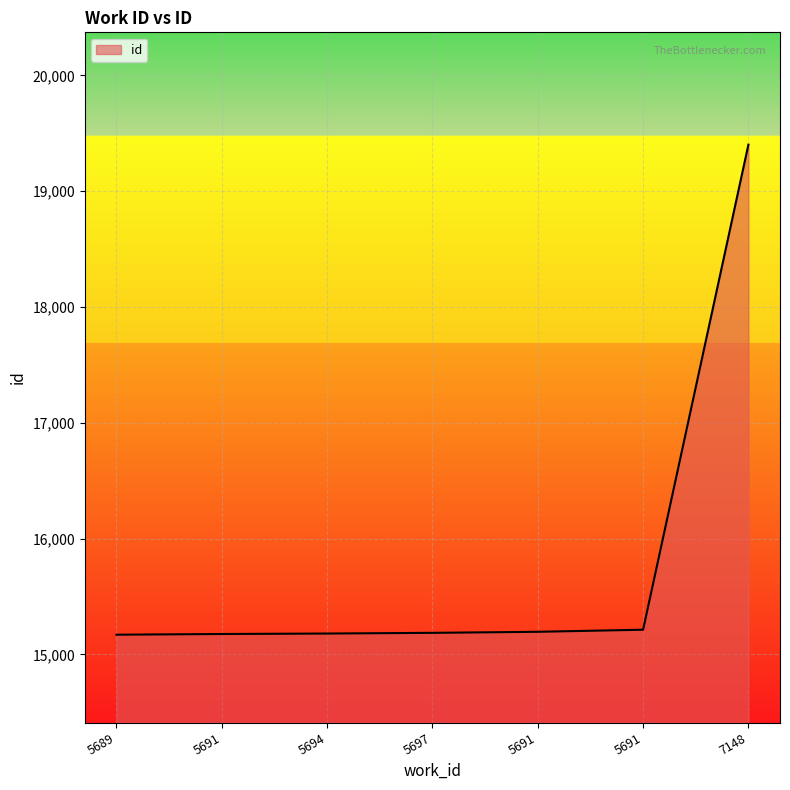

Does the chart display data point markers on the line(s)?

No